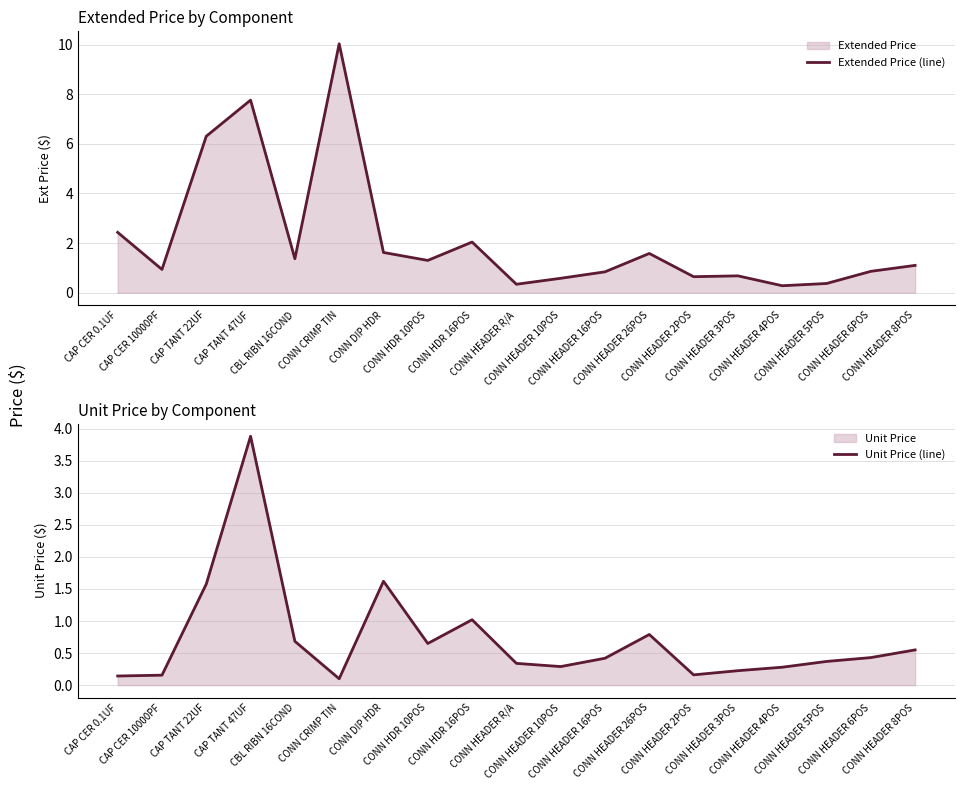

Which category has the lowest value in the Extended Price (line) series?

CONN HEADER 4POS